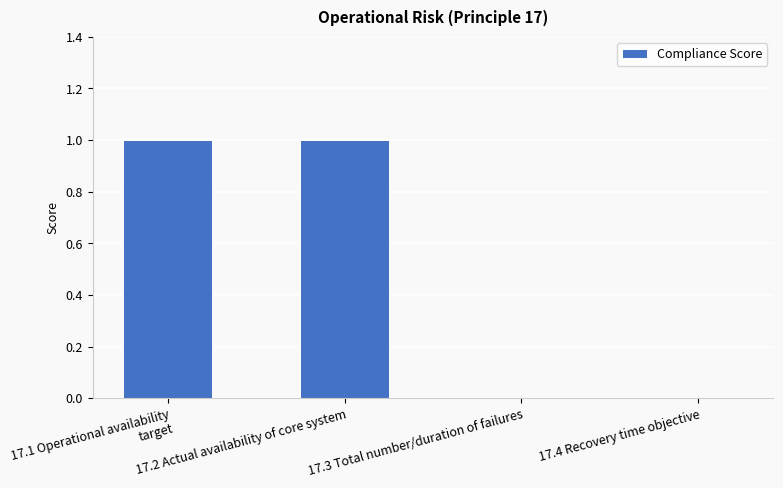

The chart shows a value of 0 at 17.3 Total number/duration of failures. True or false?

True